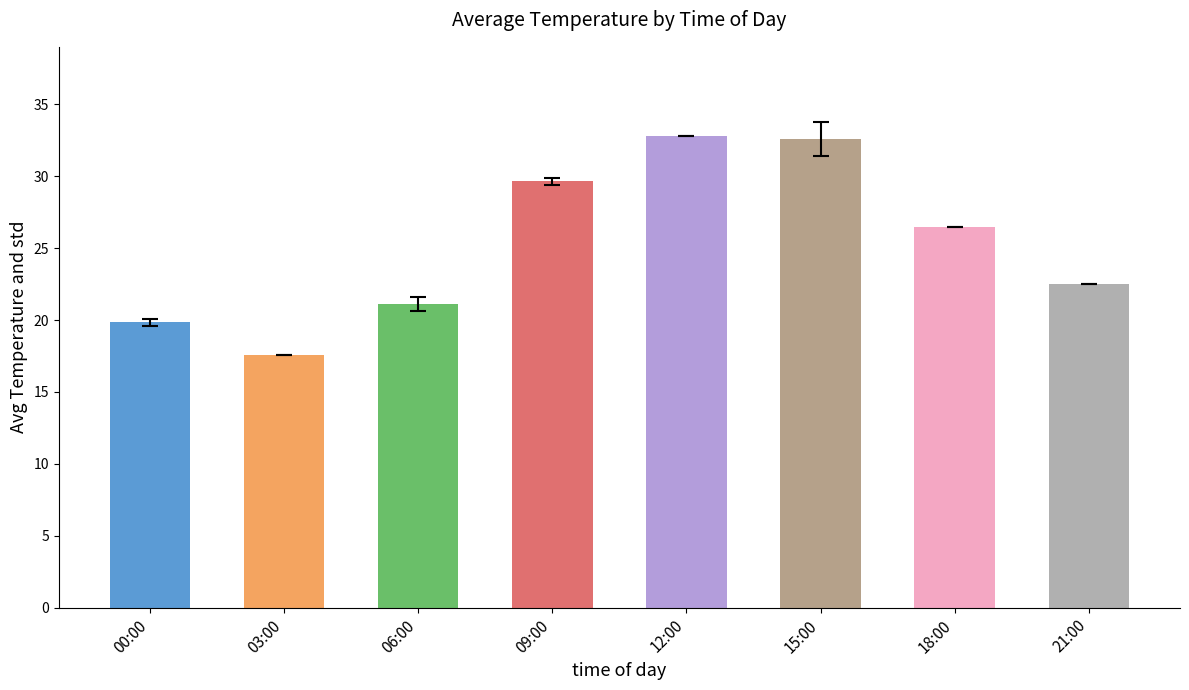

Count the number of values greater than 26.

4